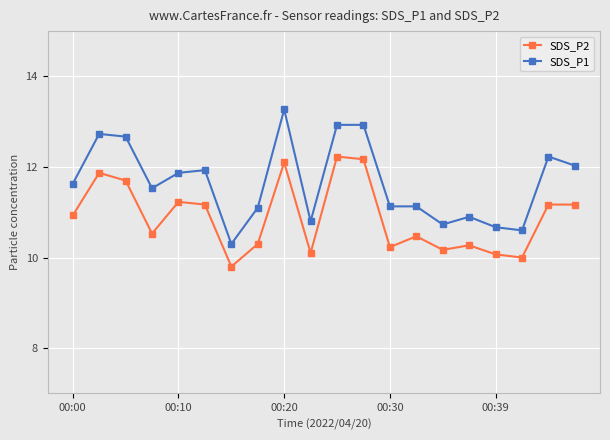

Which series has the largest total across all categories?

SDS_P1